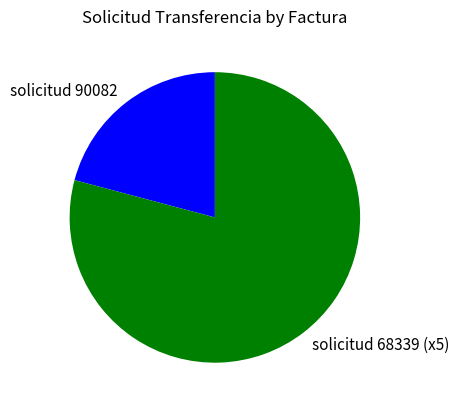

Combined, do solicitud 68339 (x5) and solicitud 90082 account for over 50%?

Yes